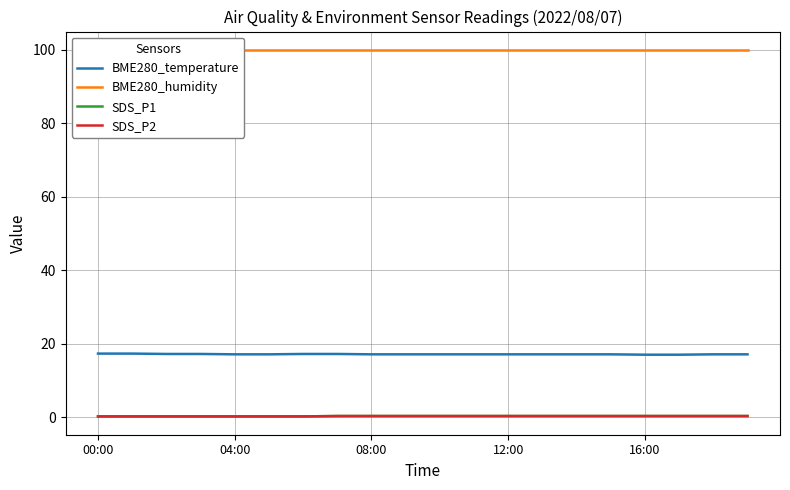

What position from the left is 10?

11